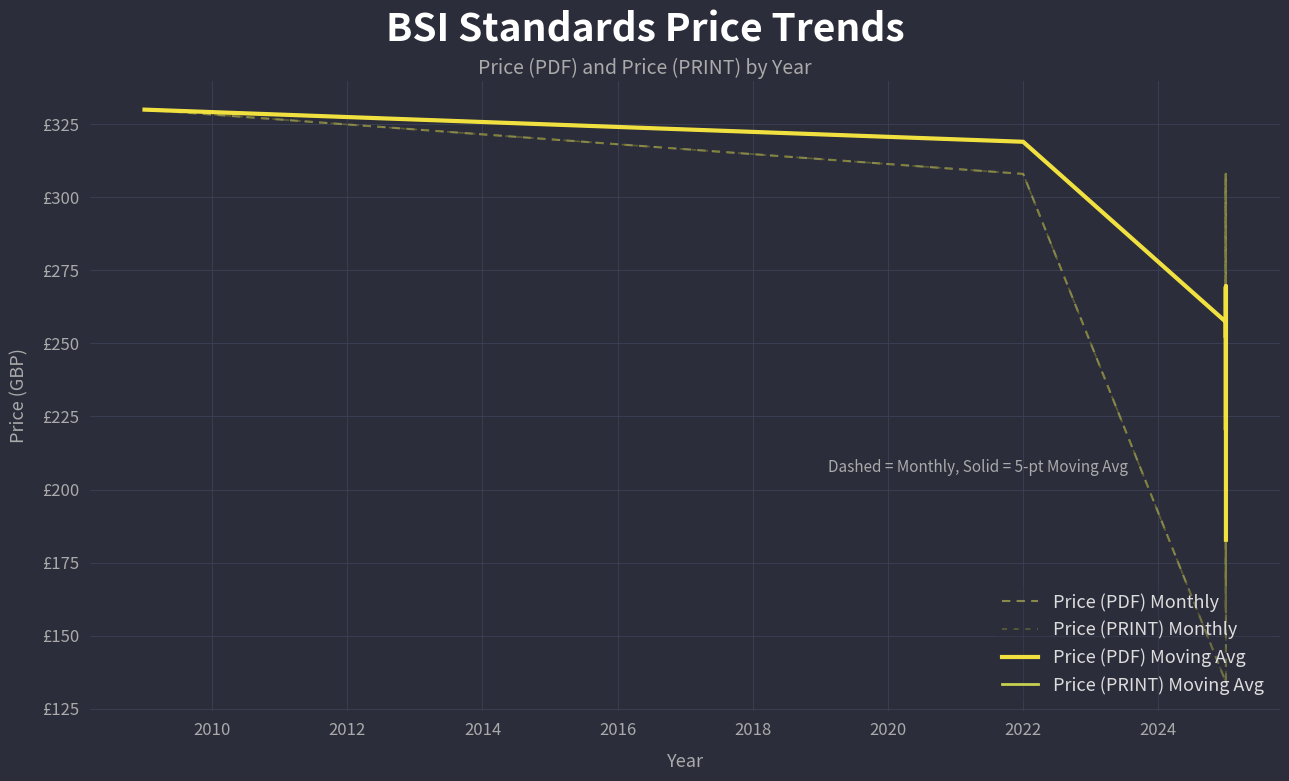

What is the sum of all Price (PRINT) Monthly values?

5938.0